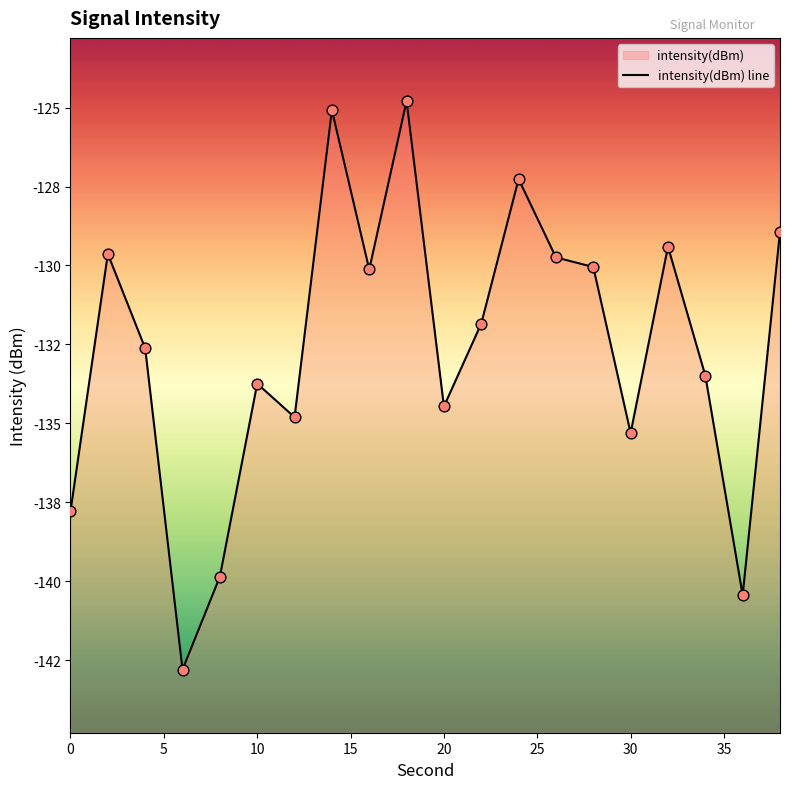

What is the change in value from 20 to 25?

+6.1